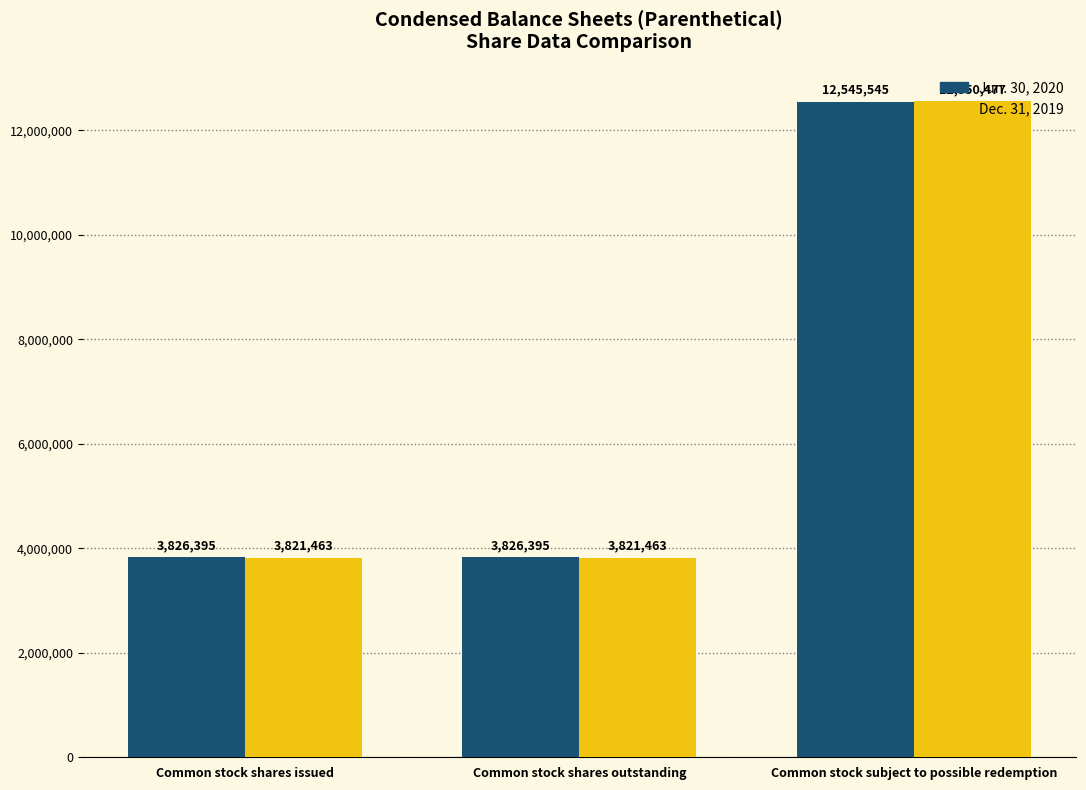

Rank the series at Common stock shares issued from lowest to highest value.

Dec. 31, 2019, Jun. 30, 2020